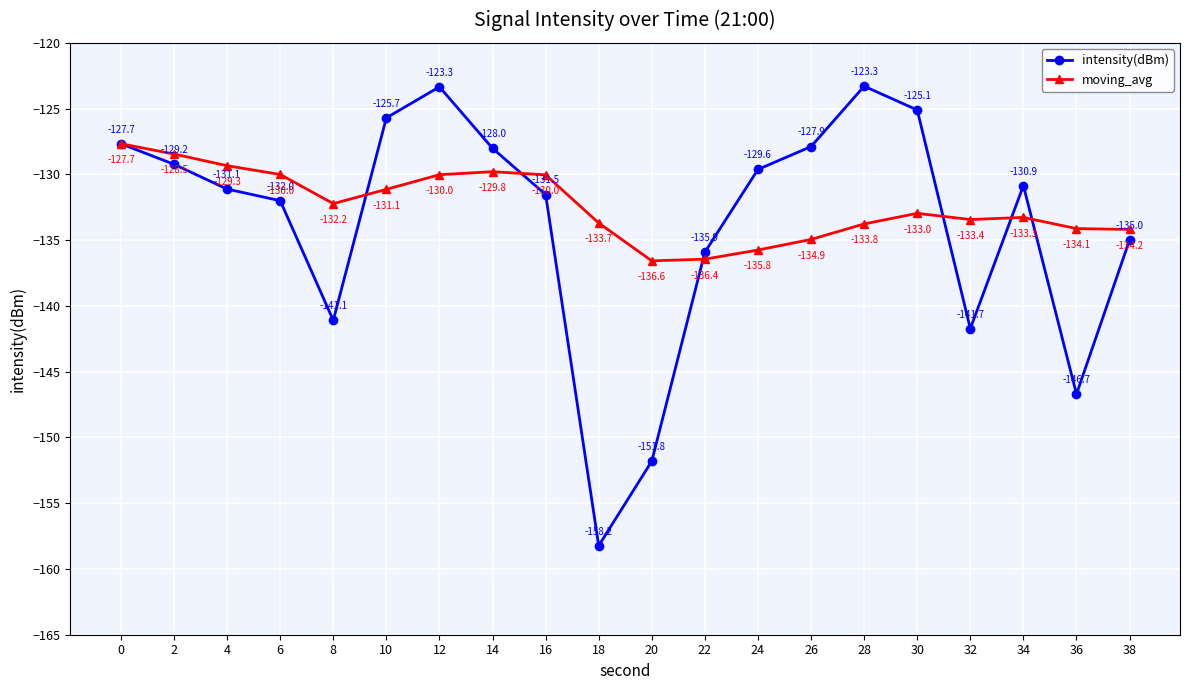

At which category is the sum across all series the highest?

12